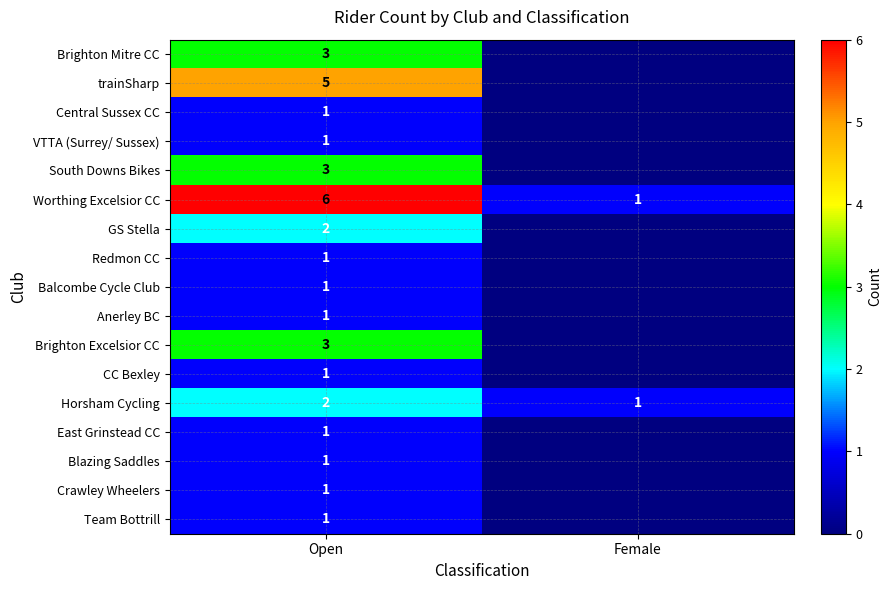

Where is Horsham Cycling nearest to the value 1?

Female